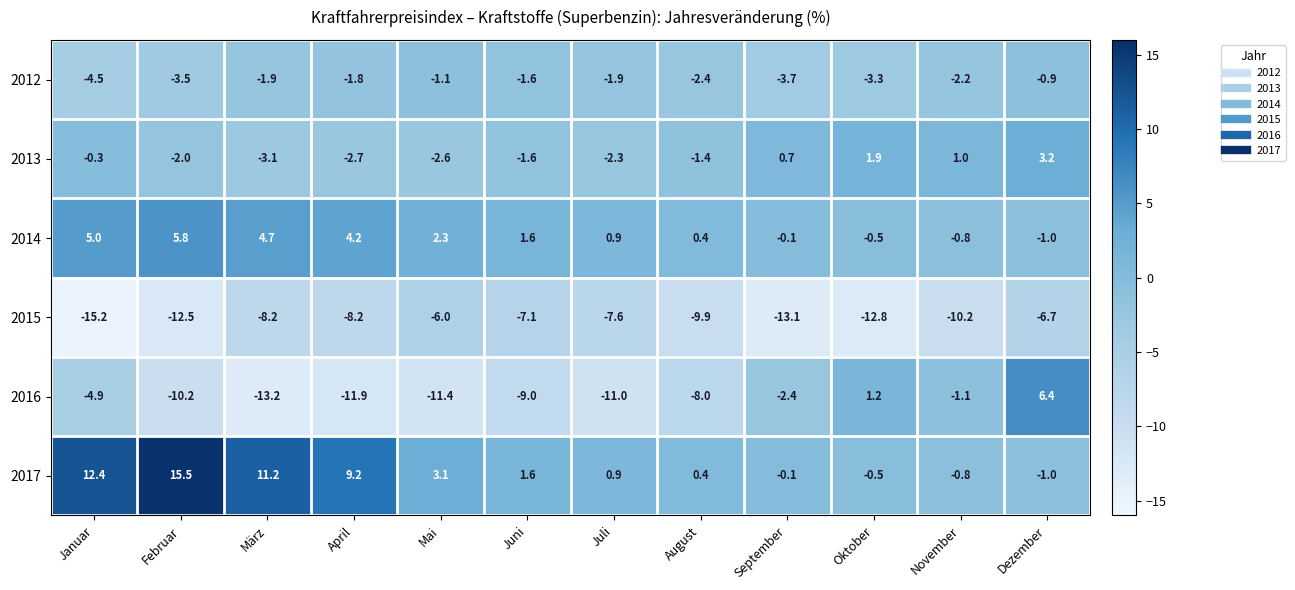

What is the minimum value shown in the chart?

-15.2